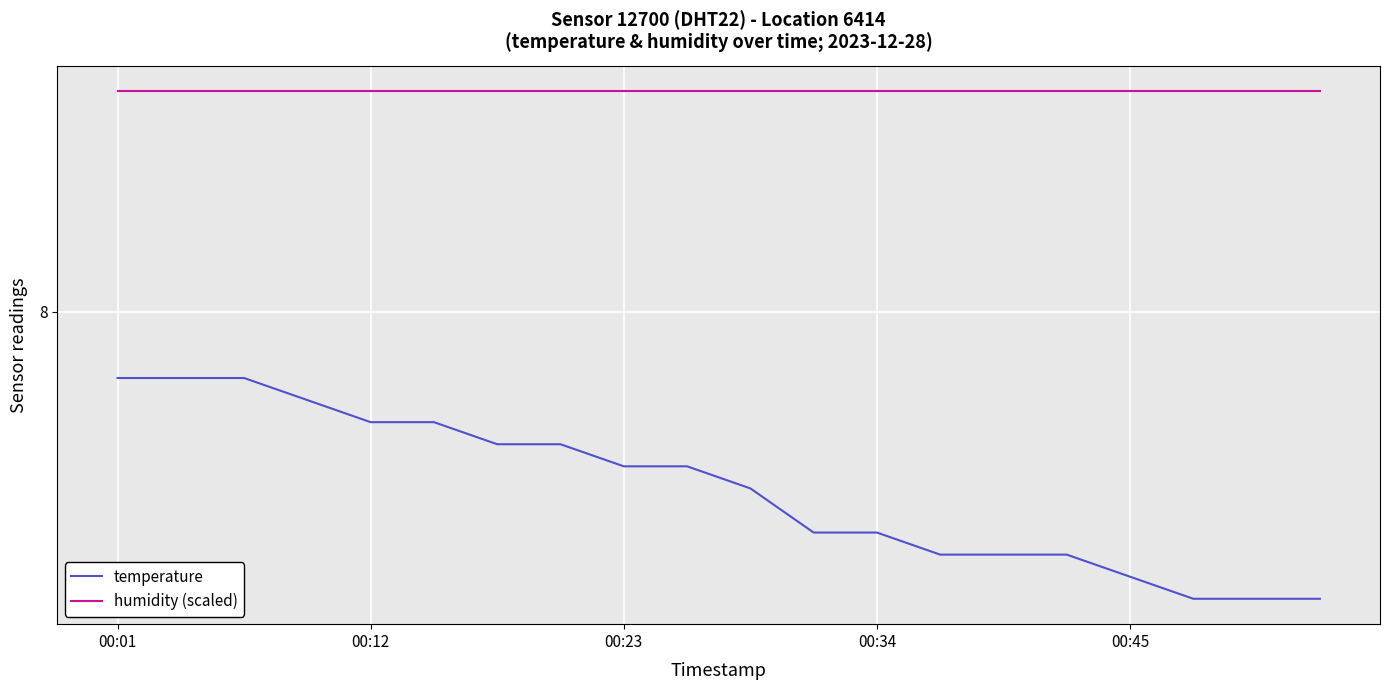

What are all the series names shown in the legend?

temperature, humidity (scaled)